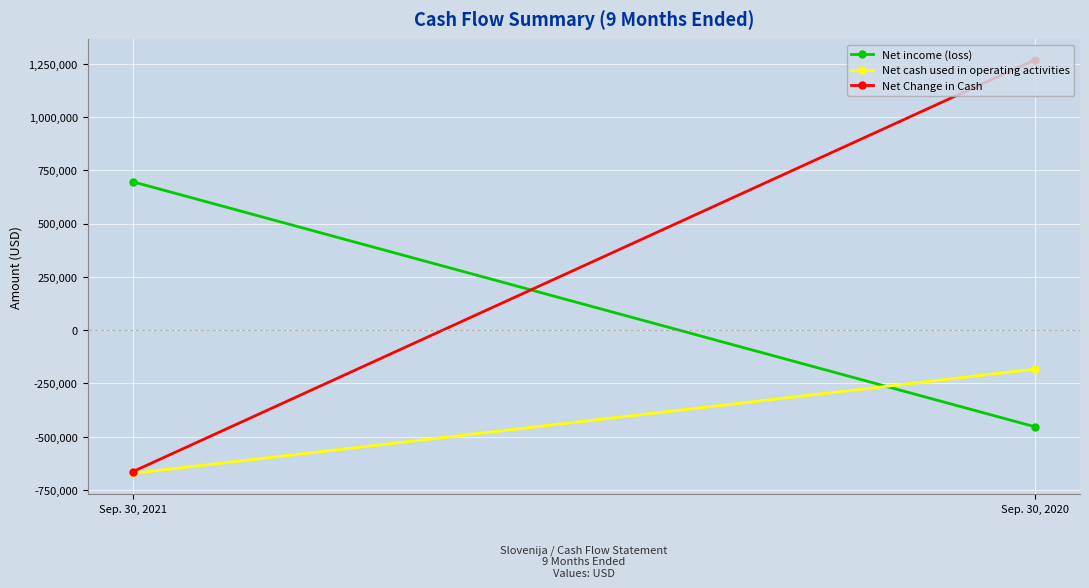

What is the maximum value for Net Change in Cash?

1268712